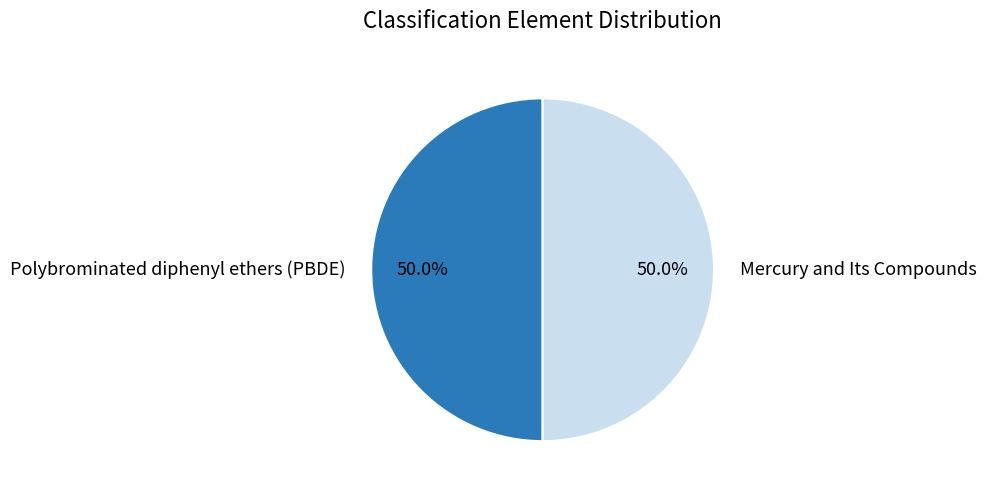

To the nearest percent, what is the combined percentage of Polybrominated diphenyl ethers (PBDE) and Mercury and Its Compounds?

100%